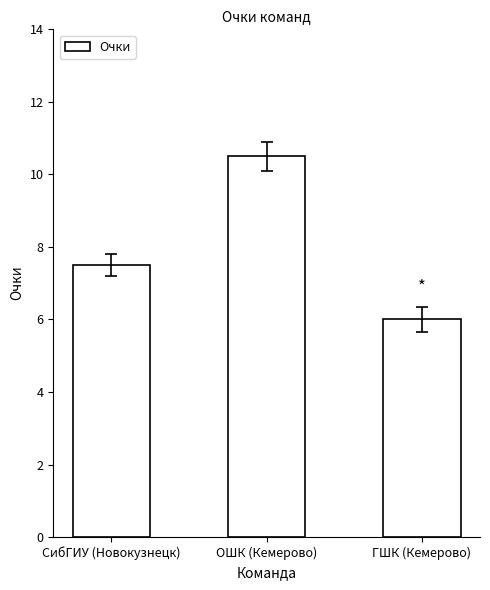

What is the difference between the maximum and minimum values?

4.5